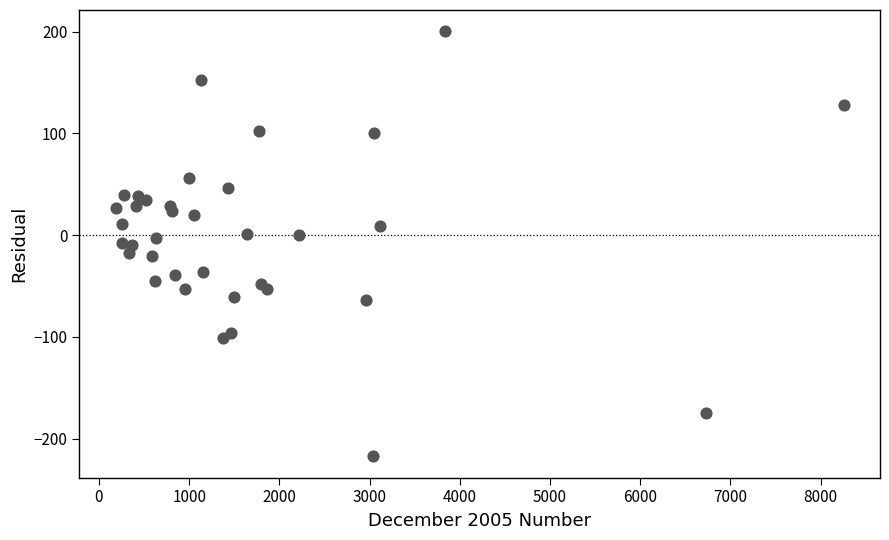

What is the range of Y values (max minus min)?

417.8